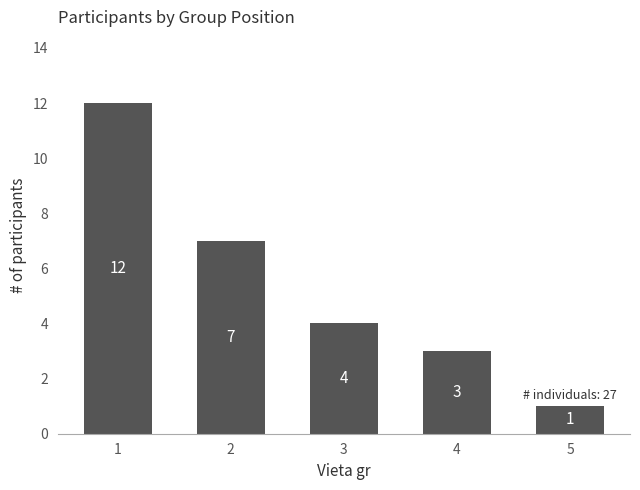

How many data points does each series have?

5